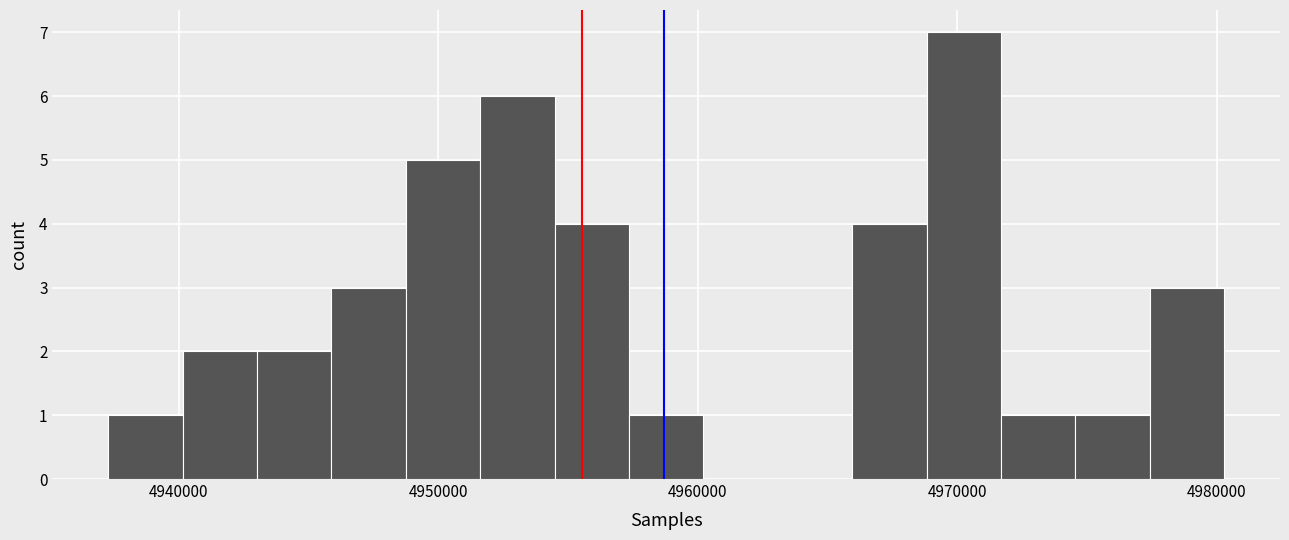

Around what value on the x-axis is the tallest bar? Give the approximate position of its centre, as read against the axis.

4970000